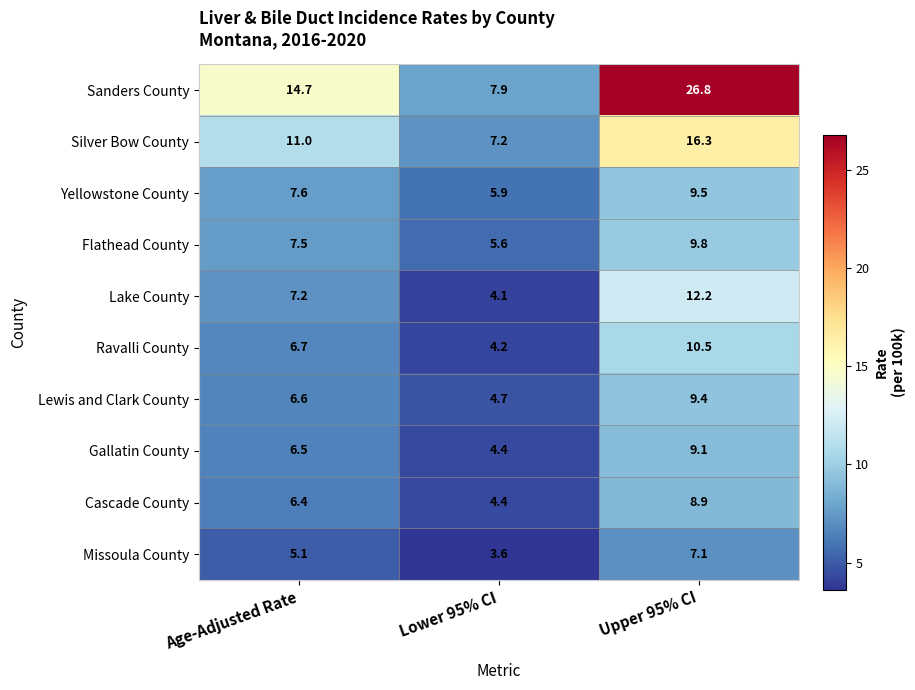

At how many categories does at least one series exceed 23?

1